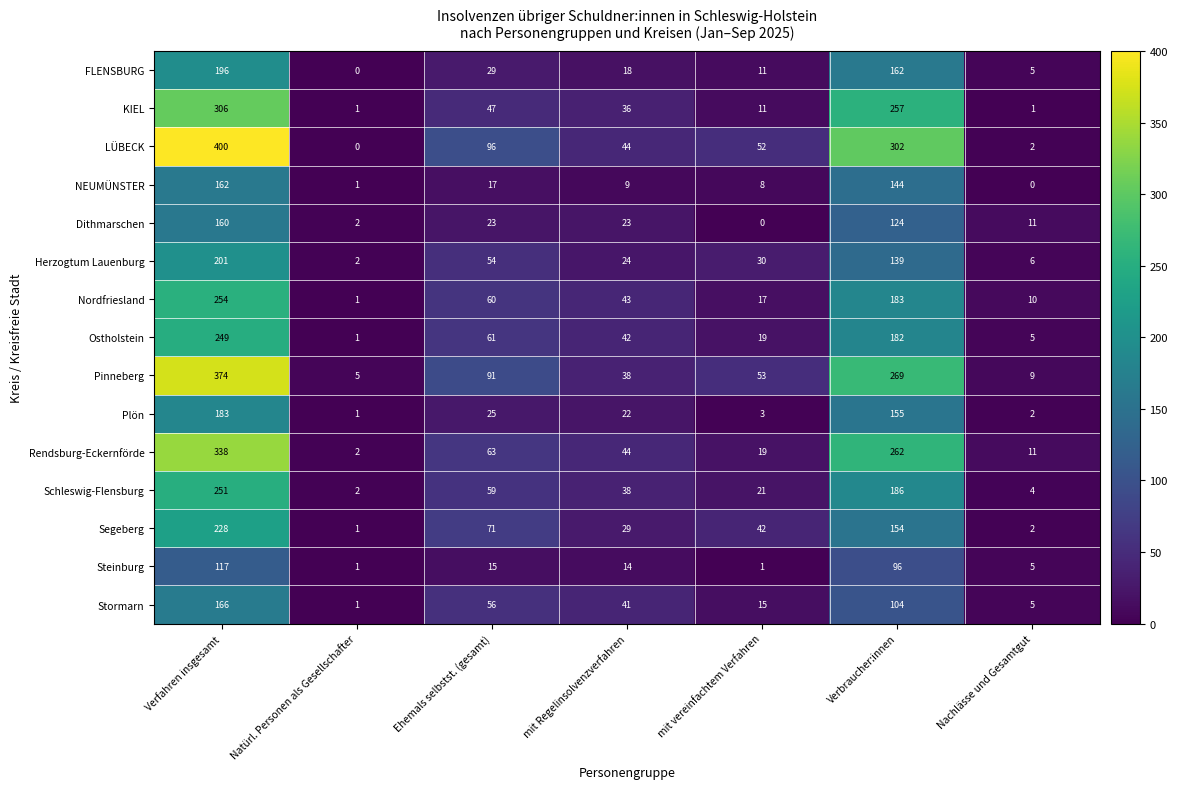

What is the highest value of the Stormarn series?

166